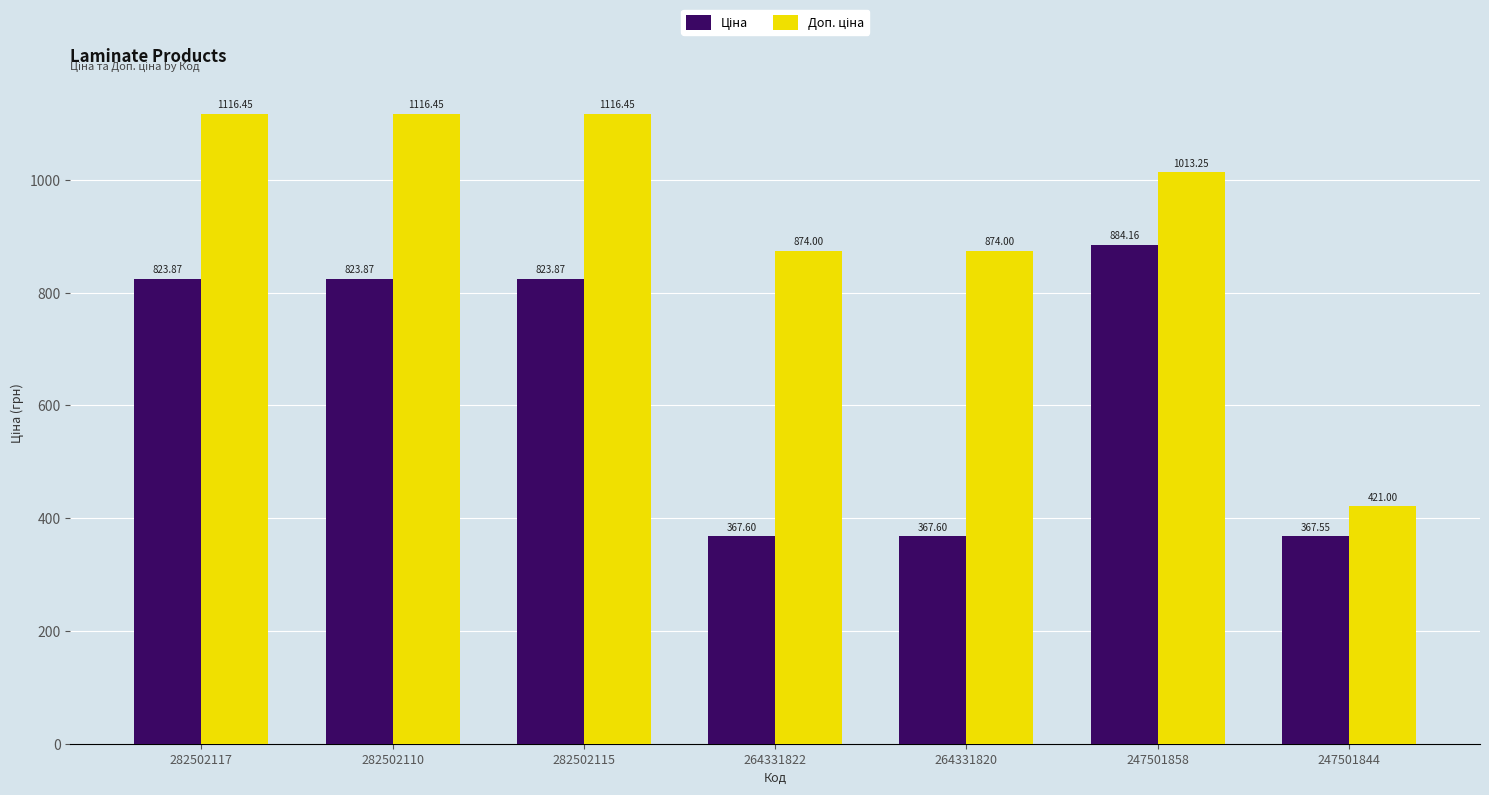

At how many categories does at least one series exceed 445?

6